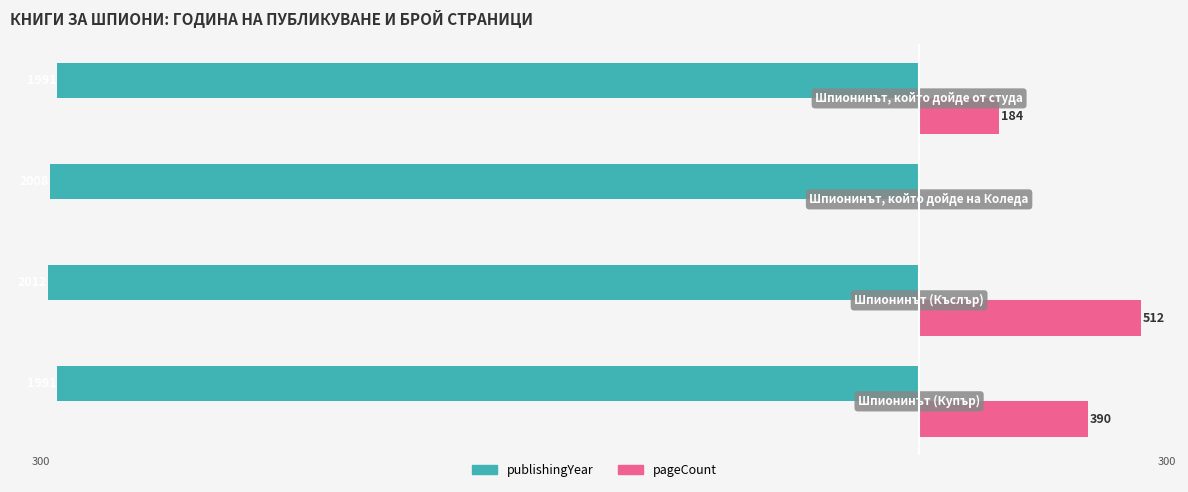

What are all the series names shown in the legend?

publishingYear, pageCount